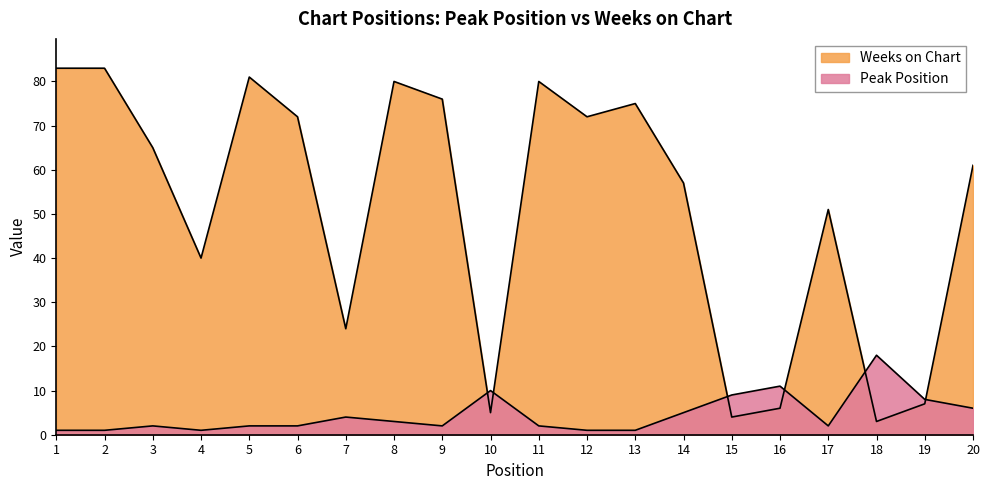

Reading left to right, what are all the values shown in this chart?

Peak Position: 1=1	2=1	3=2	4=1	5=2	6=2	7=4	8=3	9=2	10=10	11=2	12=1	13=1	14=5	15=9	16=11	17=2	18=18	19=8	20=6
Weeks on Chart: 1=83	2=83	3=65	4=40	5=81	6=72	7=24	8=80	9=76	10=5	11=80	12=72	13=75	14=57	15=4	16=6	17=51	18=3	19=7	20=61